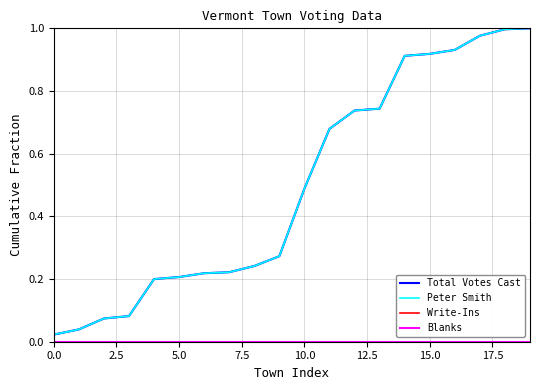

Reading right to left, transcribe all the data shown in this chart.

Total Votes Cast: 1.0	1.0	1.0	0.9	0.9	0.9	0.7	0.7	0.7	0.5	0.3	0.2	0.2	0.2	0.2	0.2	0.1	0.1	0.0	0.0
Peter Smith: 1.0	1.0	1.0	0.9	0.9	0.9	0.7	0.7	0.7	0.5	0.3	0.2	0.2	0.2	0.2	0.2	0.1	0.1	0.0	0.0
Write-Ins: 0.0	0.0	0.0	0.0	0.0	0.0	0.0	0.0	0.0	0.0	0.0	0.0	0.0	0.0	0.0	0.0	0.0	0.0	0.0	0.0
Blanks: 0.0	0.0	0.0	0.0	0.0	0.0	0.0	0.0	0.0	0.0	0.0	0.0	0.0	0.0	0.0	0.0	0.0	0.0	0.0	0.0